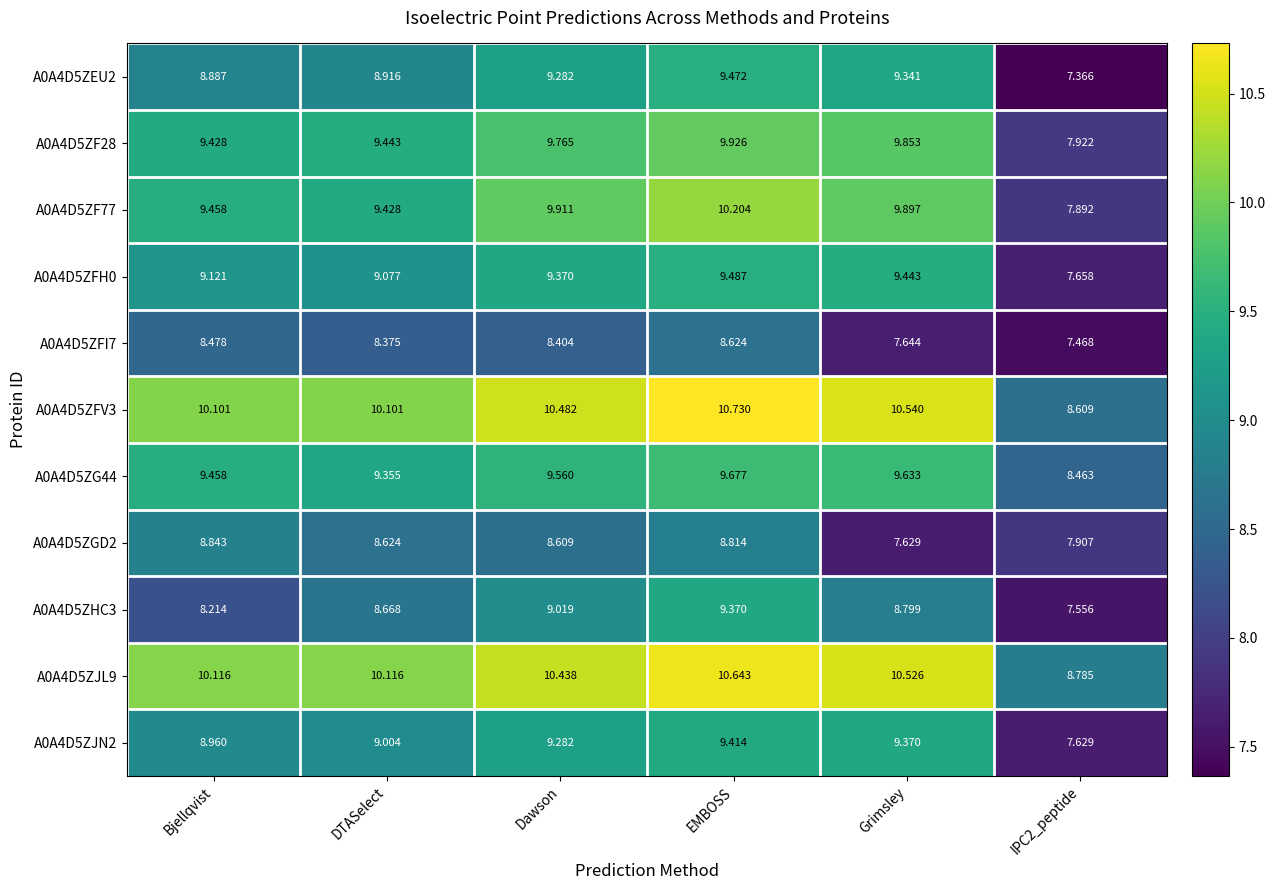

How many series are shown in this chart?

11